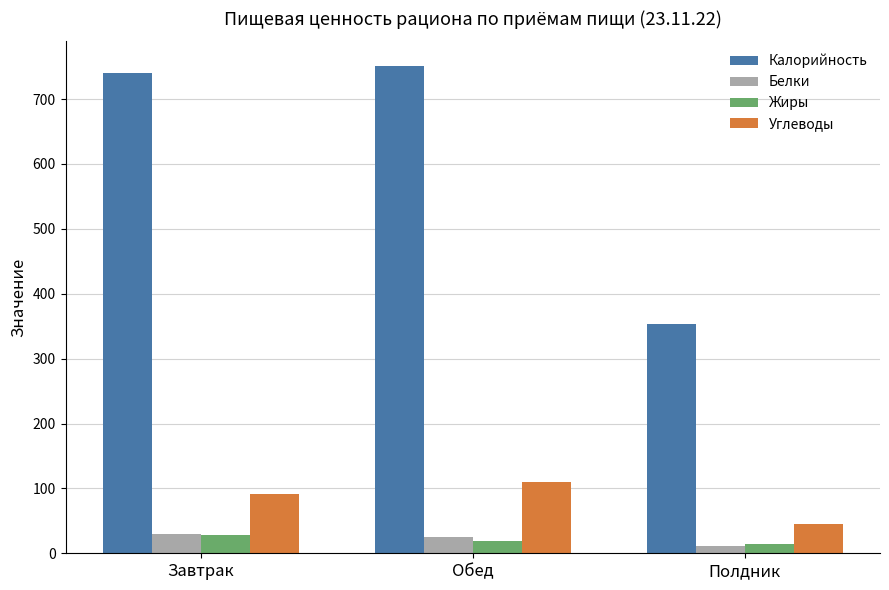

The value of Жиры at Обед is 19.4. True or false?

True